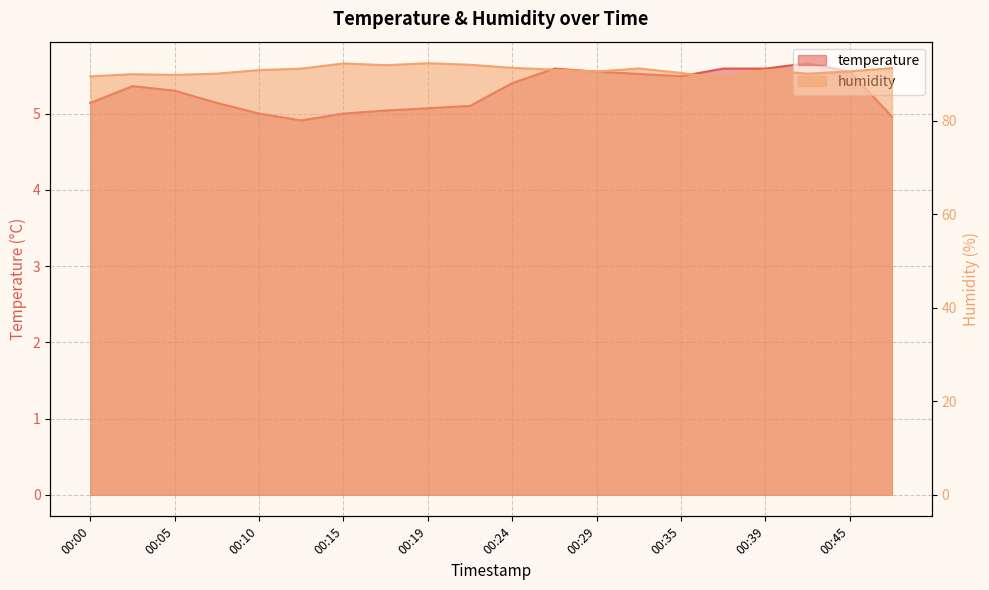

Is it true that temperature equals 2.7 at 00:39?

False